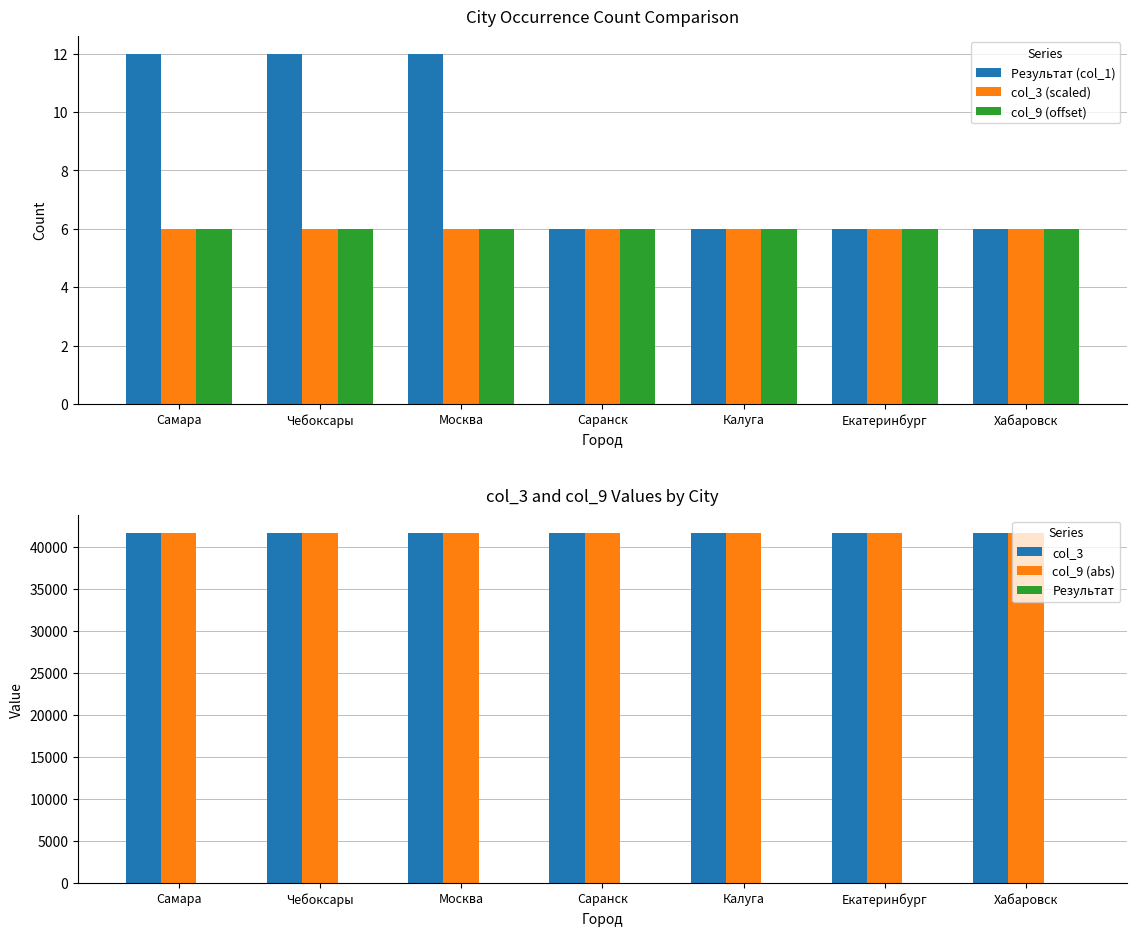

Which category has the lowest value across all series?

Самара